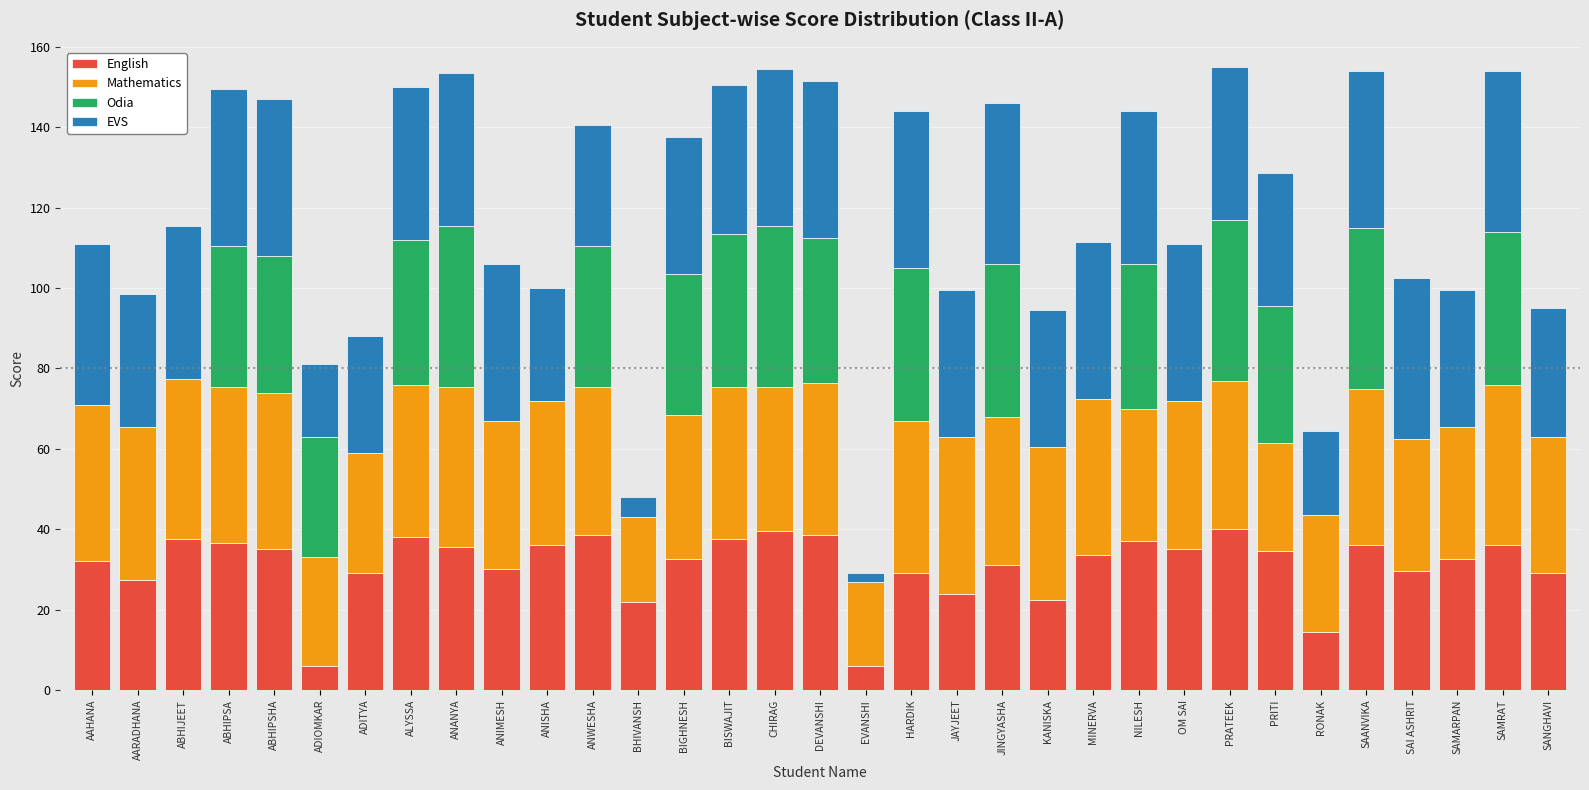

What is the total value across all series at JINGYASHA?

146.0